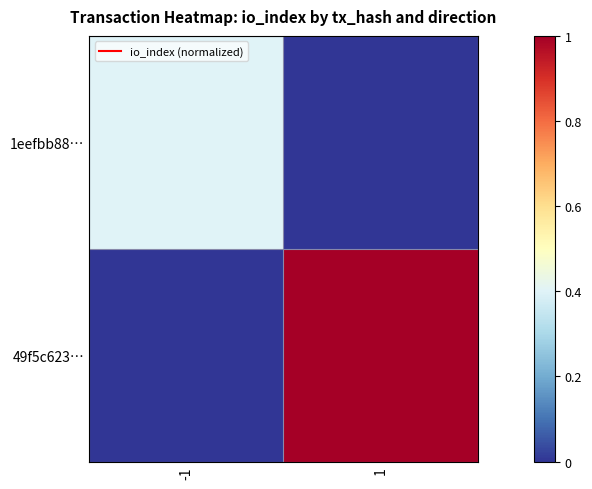

Between -1 and 1, which series saw the biggest shift?

49f5c623…